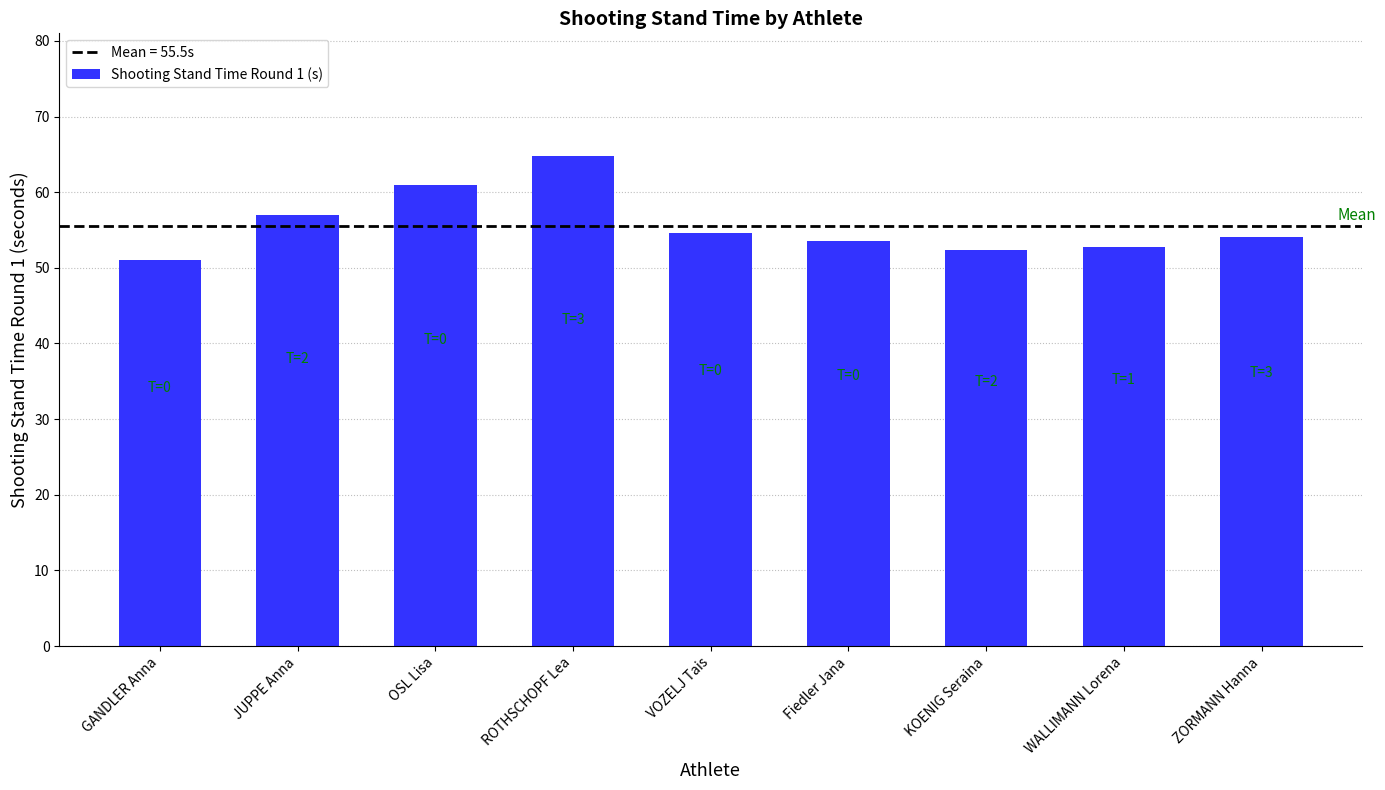

What is the difference between the maximum and minimum values?

13.8